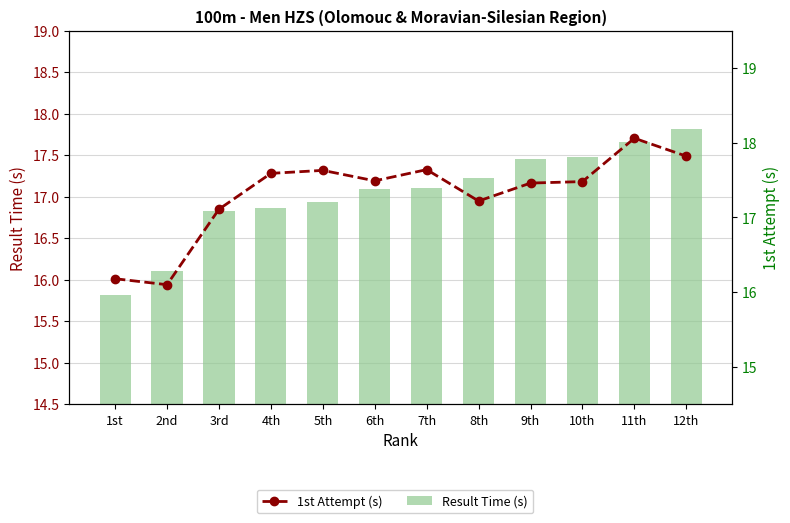

At which label is 1st Attempt (s) closest to 17?

3rd